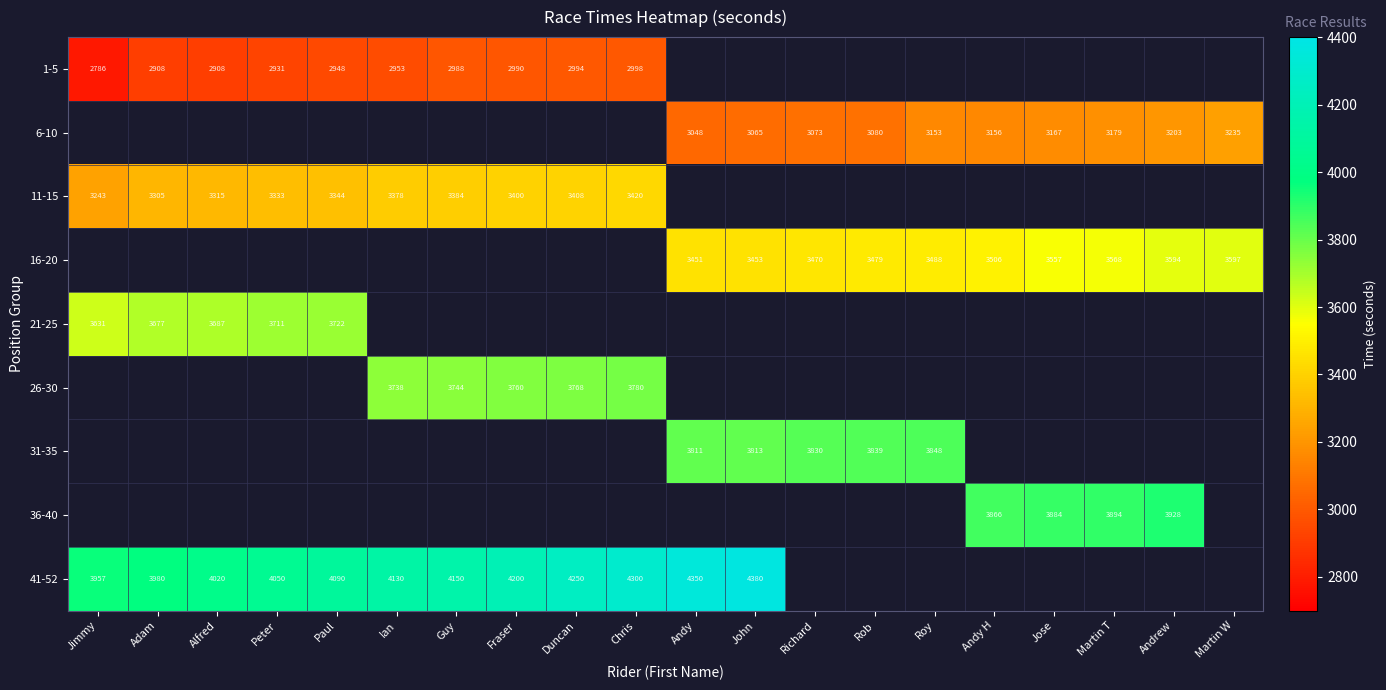

The 6-10 series shows 3156 at Andy H. True or false?

True